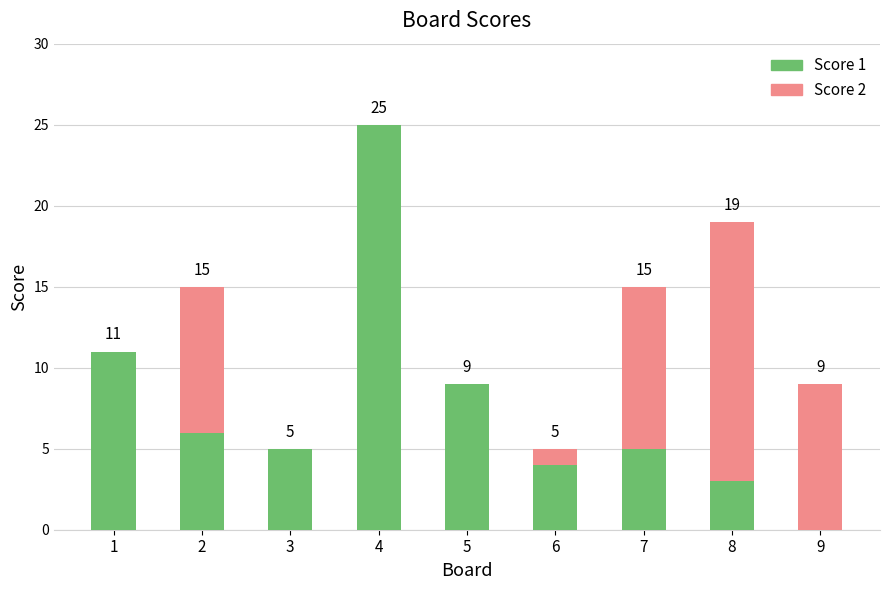

Does the chart contain stacked bars?

Yes